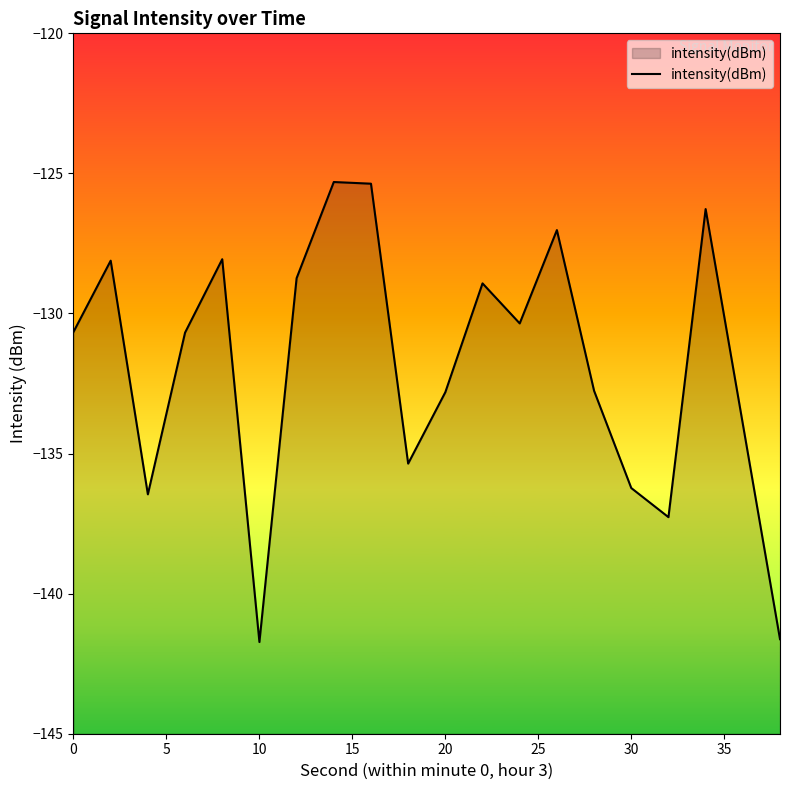

What is the change in value from 0 to 30?

-5.6